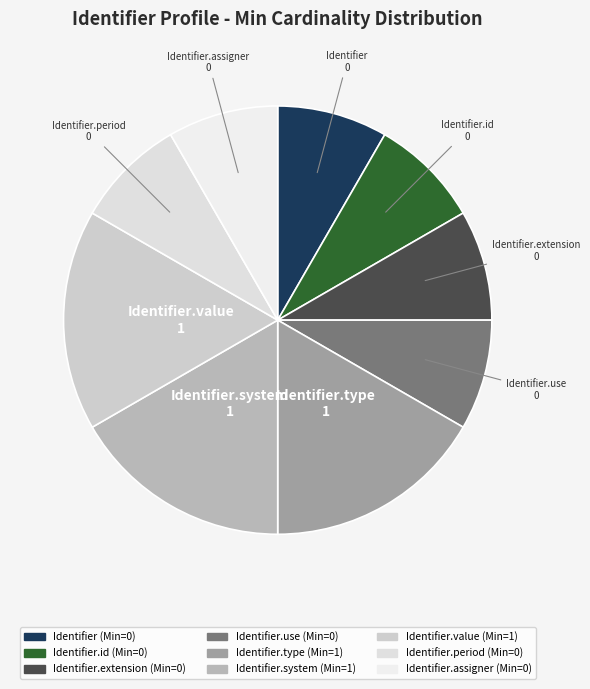

How many slices are in this pie chart?

9